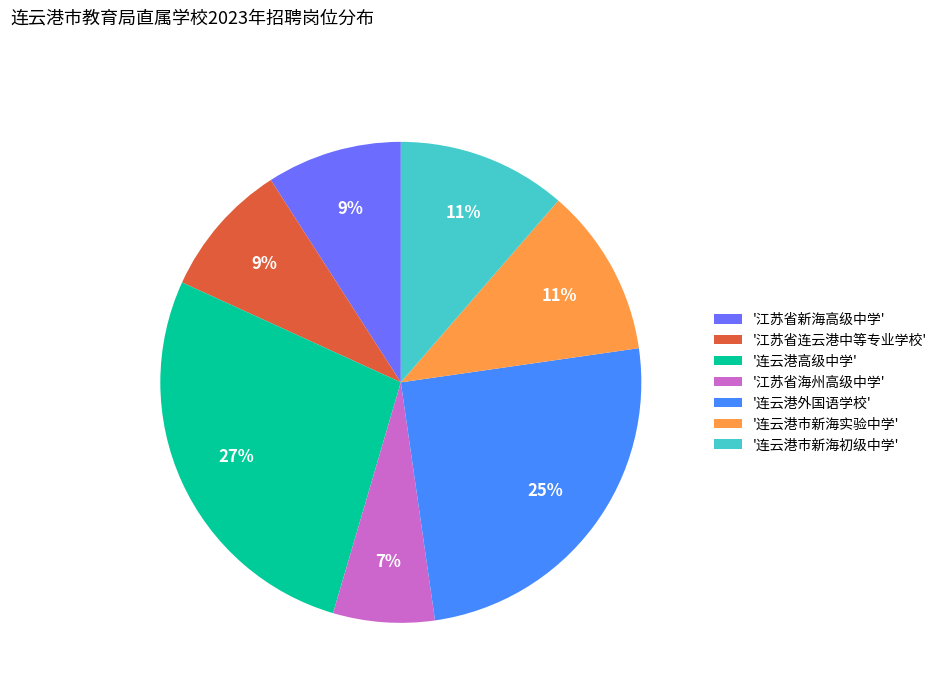

The '连云港市新海初级中学' slice represents 19% of the pie. True or false?

False